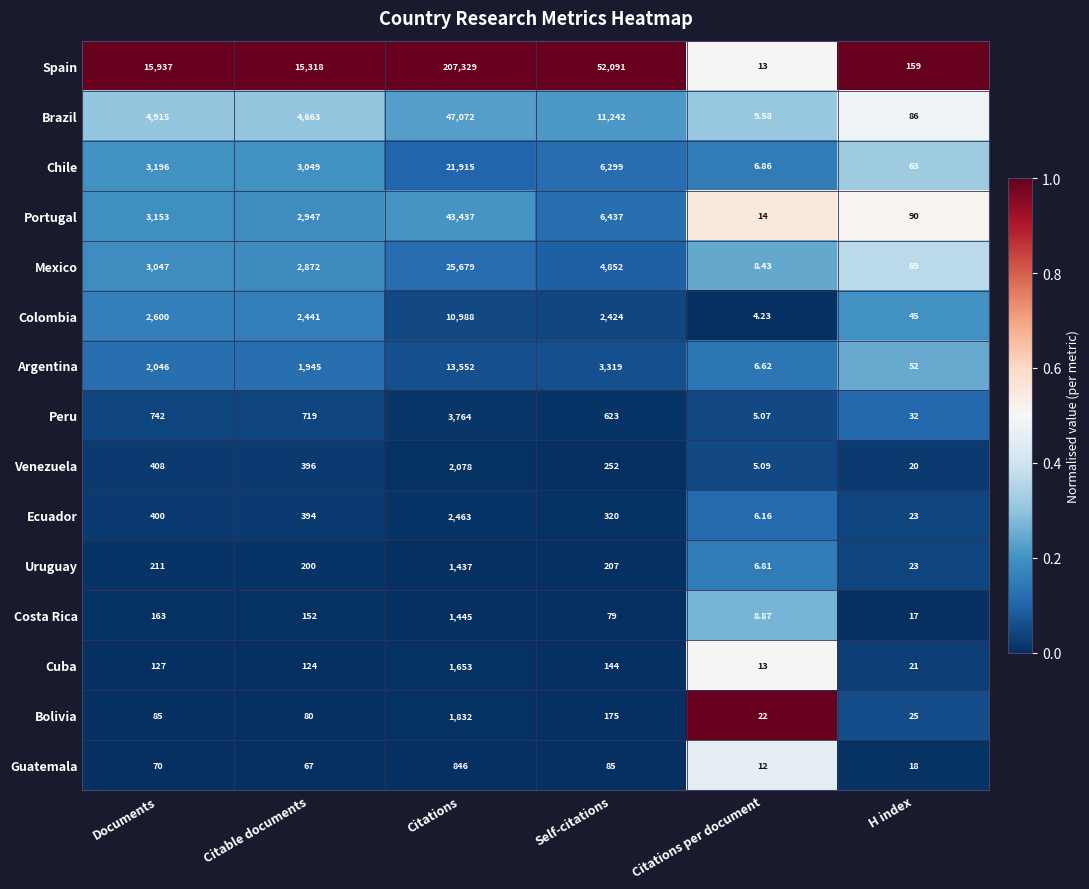

What is the spread (max minus min) of values at Citations per document?

17.8